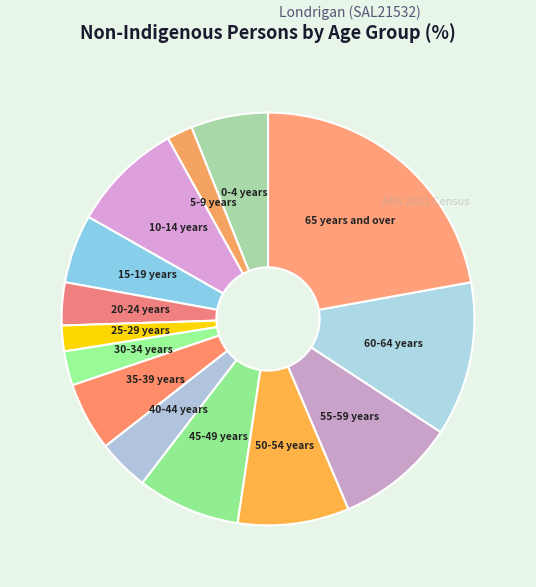

Do 35-39 years and 45-49 years together represent more than half of the pie?

No